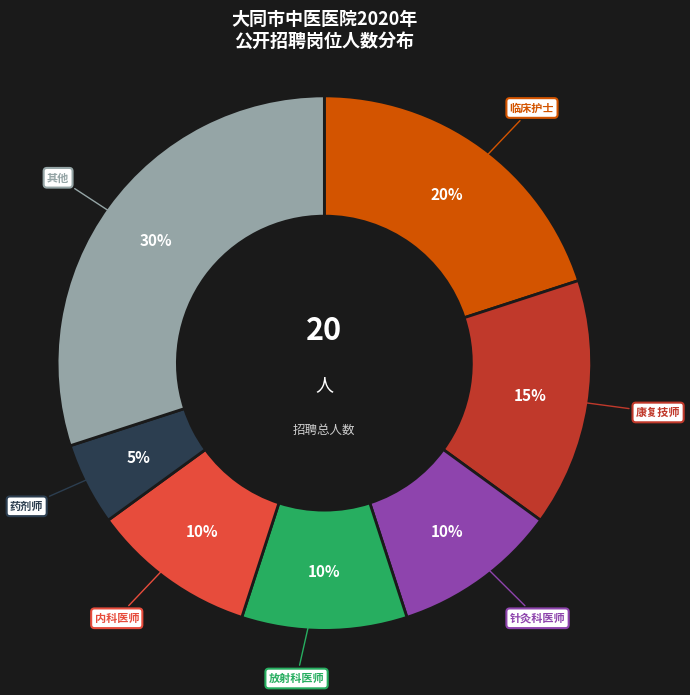

What percentage is the 康复技师 slice, to the nearest percent?

15%